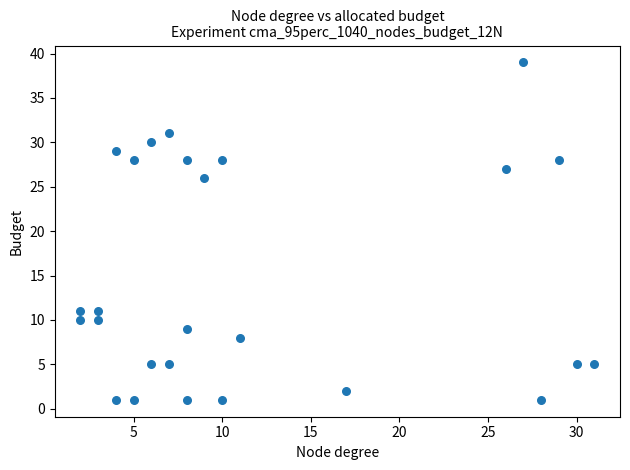

What is the range of X values (max minus min)?

29